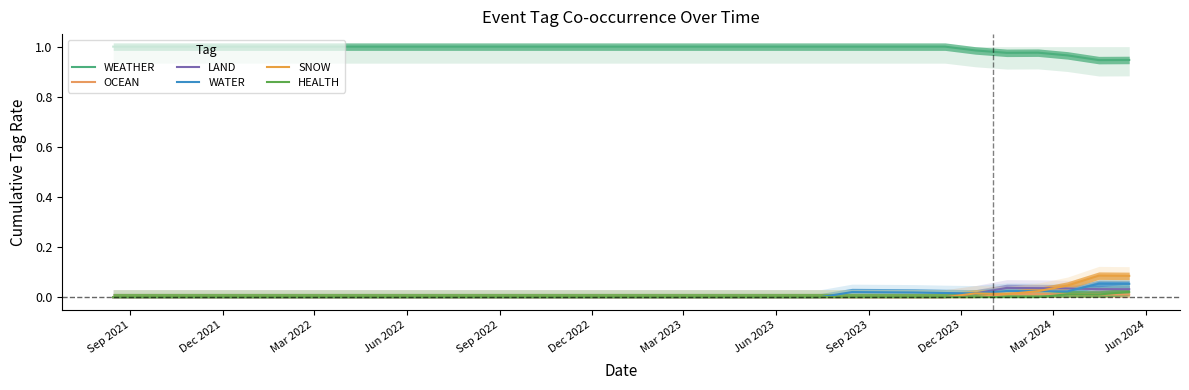

What are all the series names shown in the legend?

WEATHER, OCEAN, LAND, WATER, SNOW, HEALTH